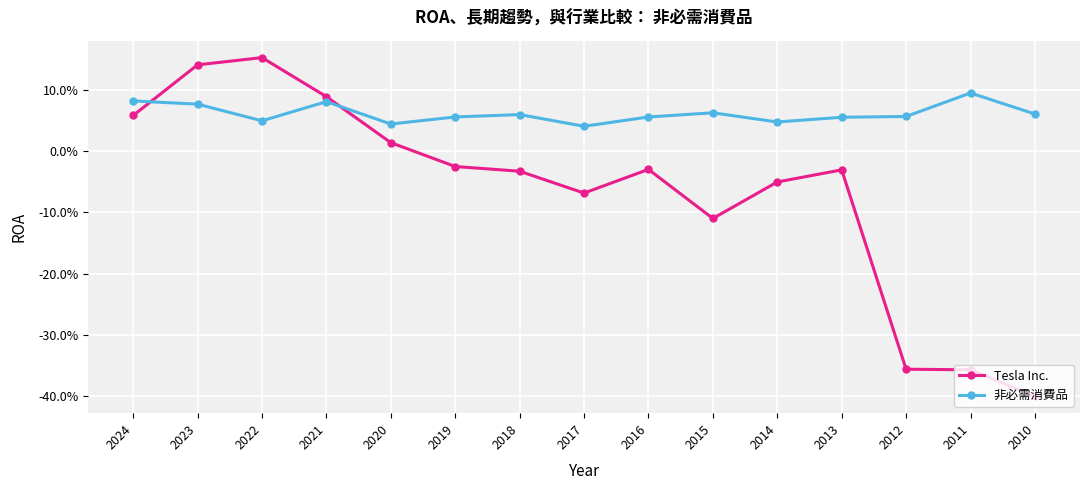

What are all the series names shown in the legend?

Tesla Inc., 非必需消費品